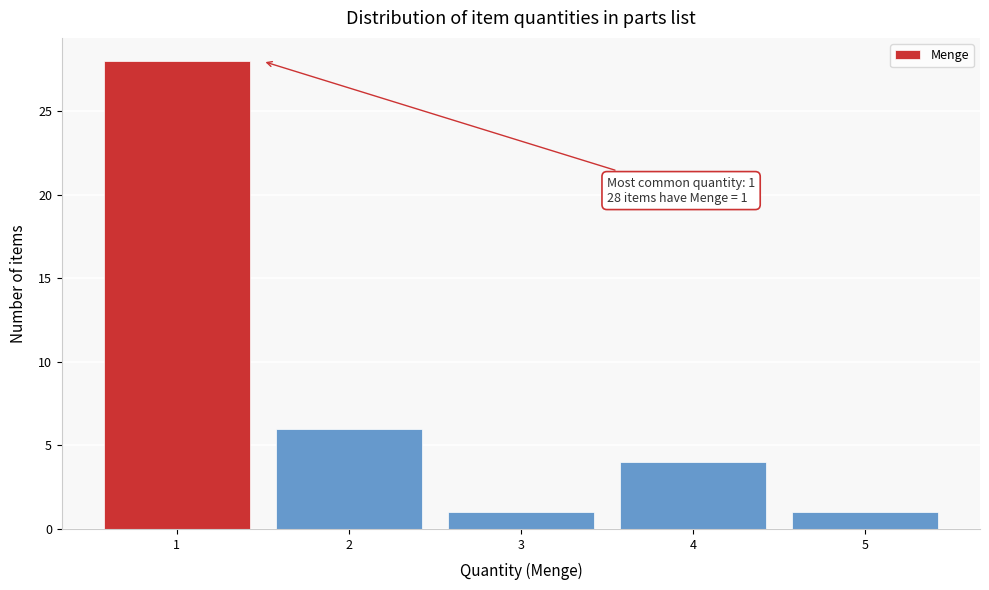

Over which range of the x-axis is the bar tallest?

0.5 to 1.5